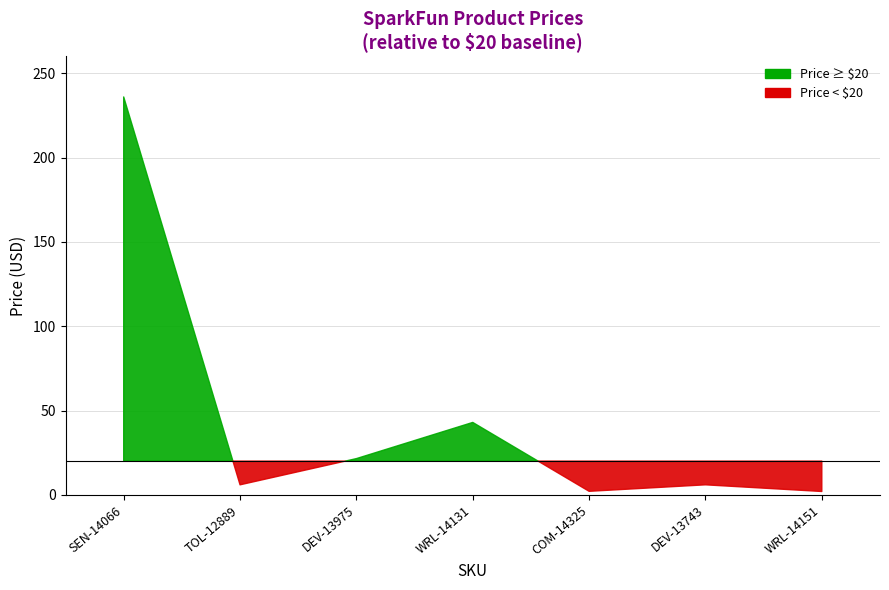

How many interior local valleys (lower than both neighbors) does the data have?

2